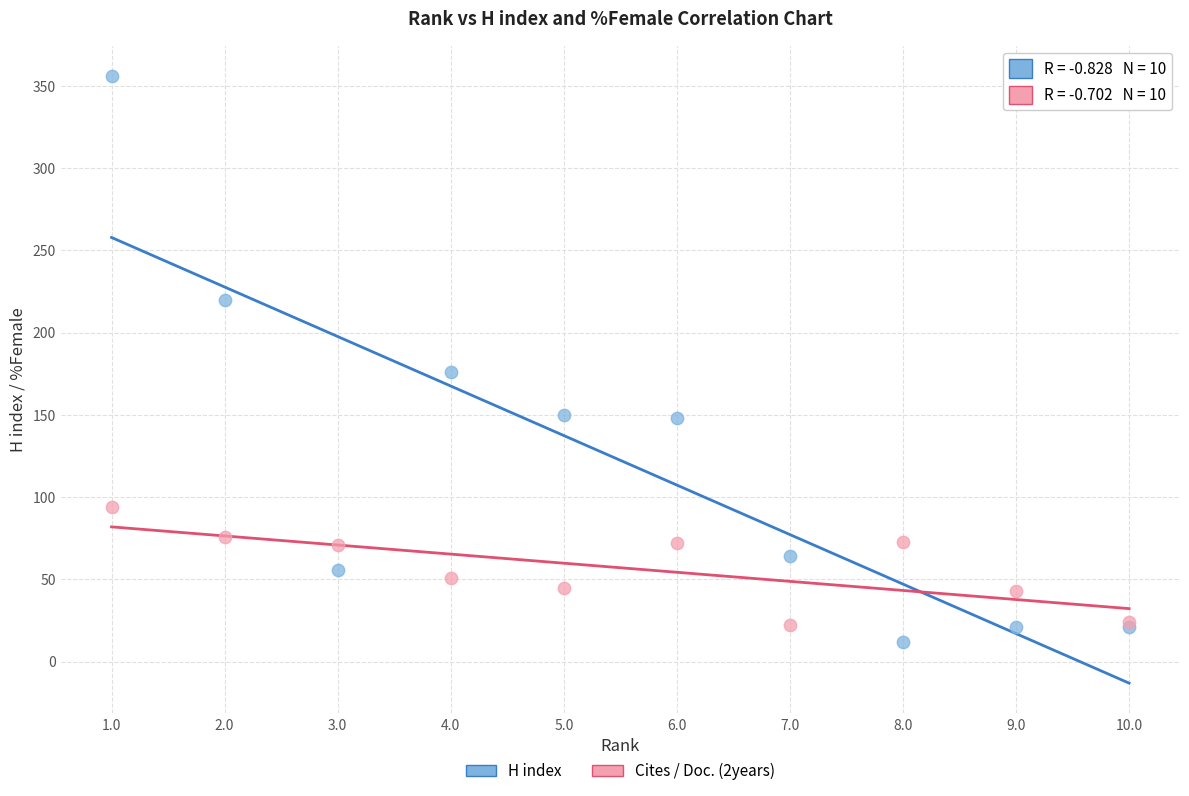

Which series has the widest spread of Y values?

H index